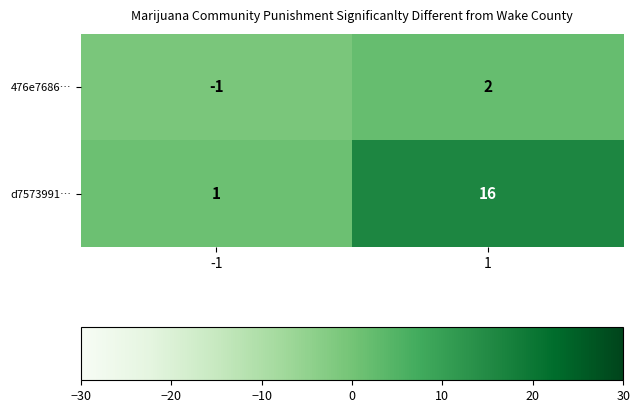

What is the difference between the maximum and minimum values in the 476e7686… series?

3